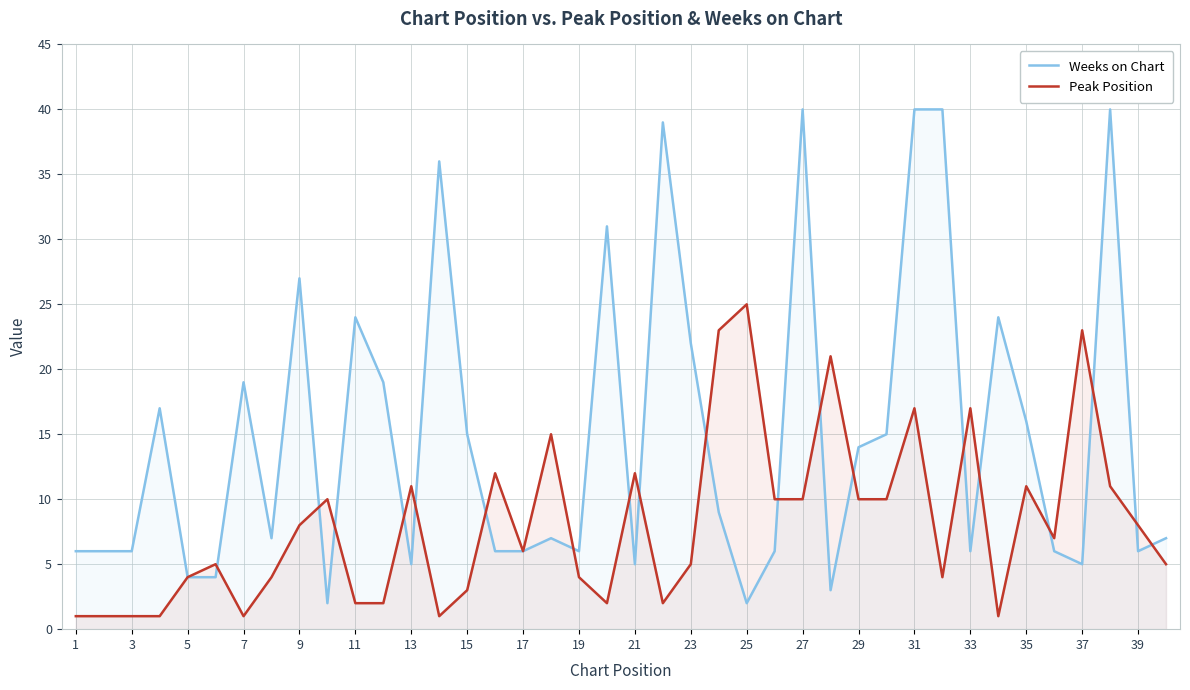

Rank the series at 21 from highest to lowest value.

Peak Position, Weeks on Chart